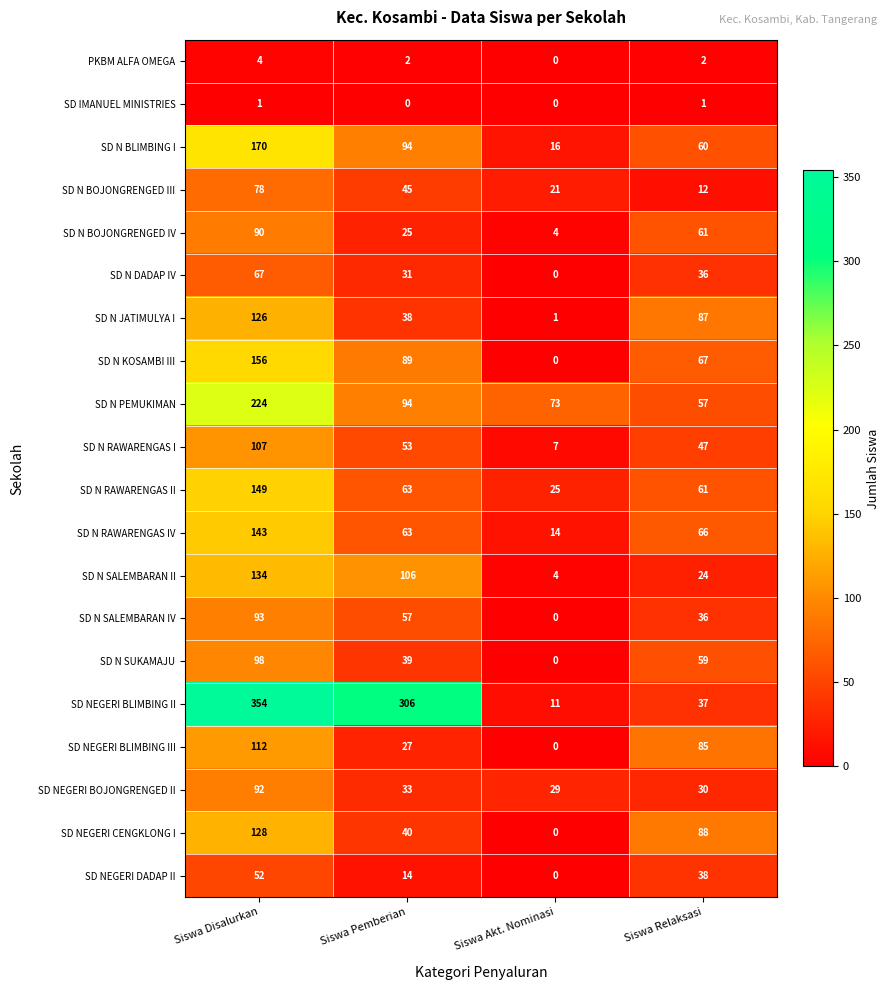

Is it true that SD N SALEMBARAN IV equals 0 at Siswa Akt. Nominasi?

True